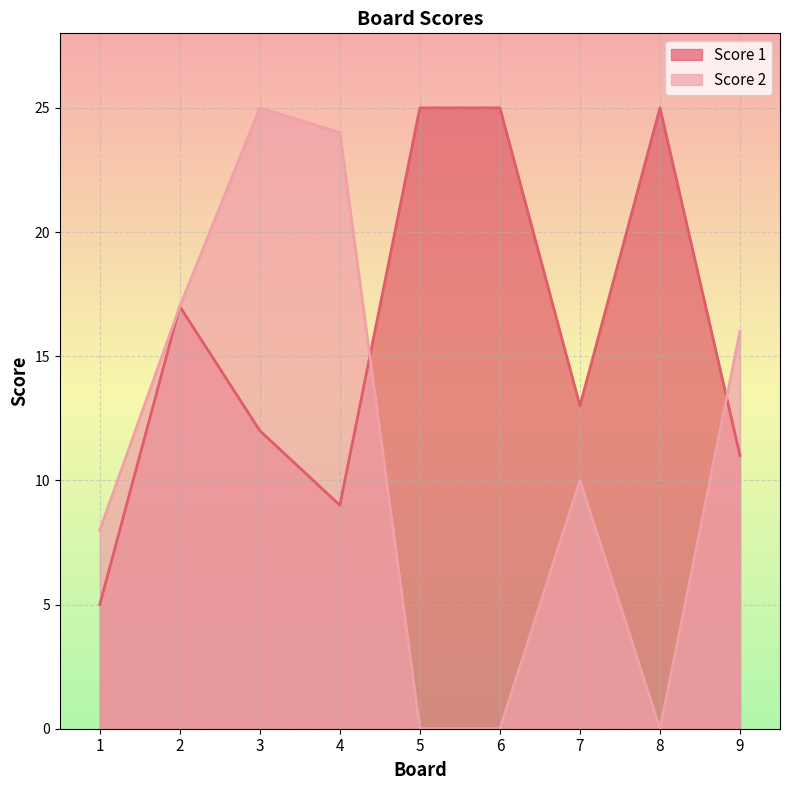

True or false: Score 1 has a value of 11 at 9.

True